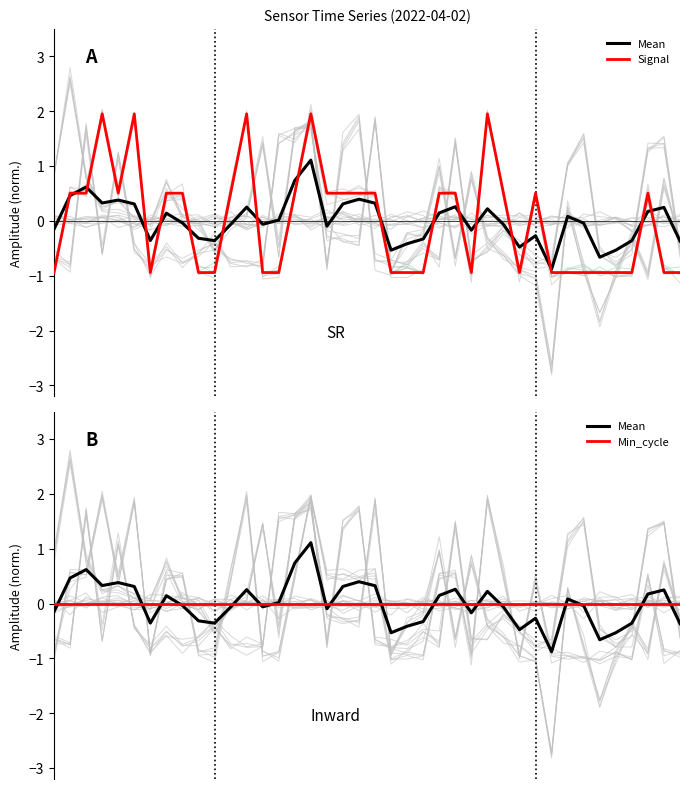

Reading right to left, extract all data points from this chart.

Mean: -0.4	0.2	0.2	-0.4	-0.5	-0.7	-0.0	0.1	-0.9	-0.3	-0.5	-0.1	0.2	-0.2	0.3	0.1	-0.3	-0.4	-0.5	0.3	0.4	0.3	-0.1	1.1	0.7	0.0	-0.1	0.3	-0.1	-0.4	-0.3	-0.0	0.1	-0.4	0.3	0.4	0.3	0.6	0.5	-0.2
Signal: -0.9	-0.9	0.5	-0.9	-0.9	-0.9	-0.9	-0.9	-0.9	0.5	-0.9	0.5	2.0	-0.9	0.5	0.5	-0.9	-0.9	-0.9	0.5	0.5	0.5	0.5	2.0	0.5	-0.9	-0.9	2.0	0.5	-0.9	-0.9	0.5	0.5	-0.9	2.0	0.5	2.0	0.5	0.5	-0.9
Min_cycle: 0.0	0.0	0.0	0.0	0.0	0.0	0.0	0.0	0.0	0.0	0.0	0.0	0.0	0.0	0.0	0.0	0.0	0.0	0.0	0.0	0.0	0.0	0.0	0.0	0.0	0.0	0.0	0.0	0.0	0.0	0.0	0.0	0.0	0.0	0.0	0.0	0.0	0.0	0.0	0.0